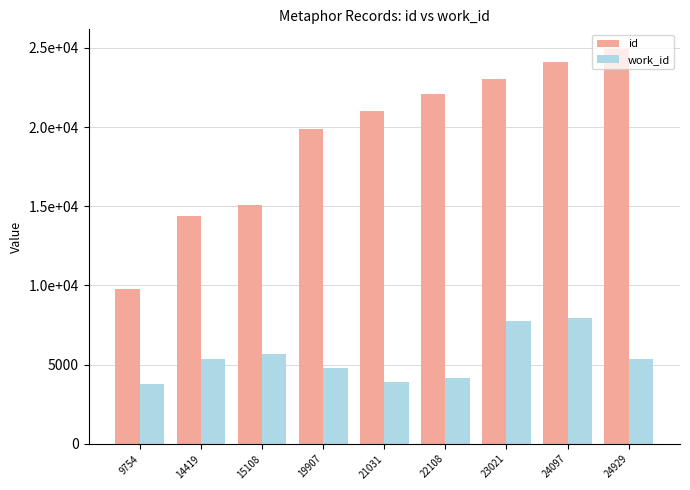

At 14419, list the series in order from largest to smallest.

id, work_id